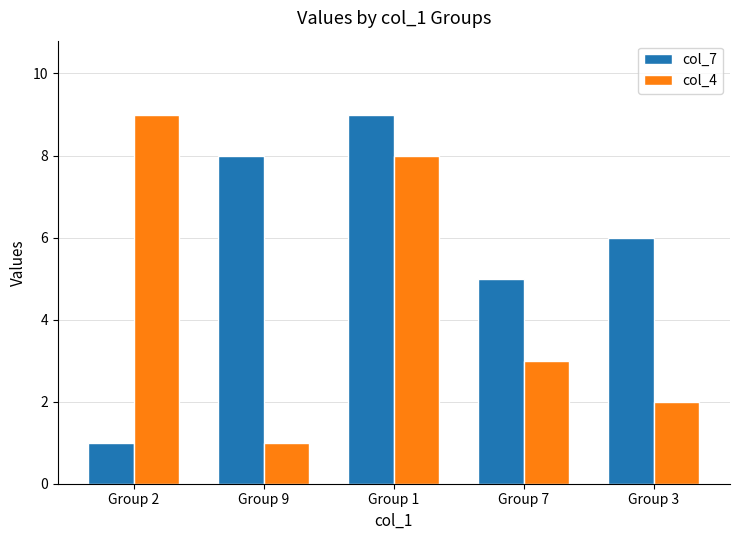

At how many categories does at least one series exceed 4?

5